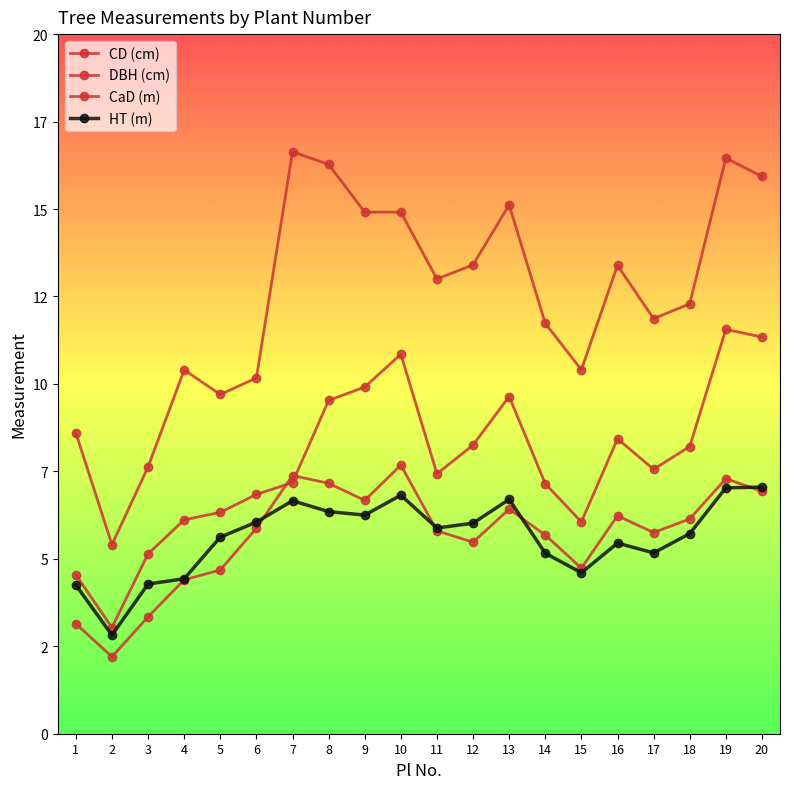

Reading left to right, list all the values displayed in this chart.

CD (cm): 1=8.6	2=5.4	3=7.6	4=10.4	5=9.7	6=10.2	7=16.6	8=16.3	9=14.9	10=14.9	11=13.0	12=13.4	13=15.1	14=11.7	15=10.4	16=13.4	17=11.9	18=12.3	19=16.5	20=15.9
DBH (cm): 1=4.5	2=3.0	3=5.1	4=6.1	5=6.3	6=6.8	7=7.2	8=9.5	9=9.9	10=10.8	11=7.4	12=8.3	13=9.6	14=7.1	15=6.1	16=8.4	17=7.6	18=8.2	19=11.6	20=11.3
CaD (m): 1=3.1	2=2.2	3=3.3	4=4.4	5=4.7	6=5.9	7=7.4	8=7.2	9=6.7	10=7.7	11=5.8	12=5.5	13=6.4	14=5.7	15=4.7	16=6.2	17=5.8	18=6.1	19=7.3	20=6.9
HT (m): 1=4.2	2=2.8	3=4.3	4=4.4	5=5.6	6=6.0	7=6.7	8=6.3	9=6.2	10=6.8	11=5.9	12=6.0	13=6.7	14=5.2	15=4.6	16=5.5	17=5.2	18=5.7	19=7.0	20=7.0